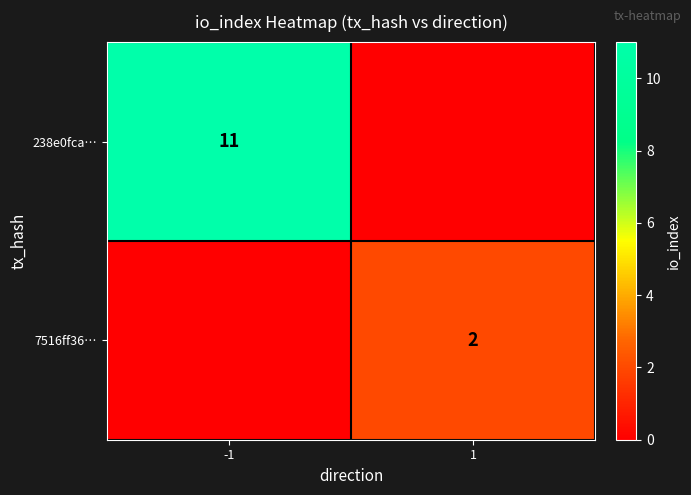

At how many categories does at least one series exceed 5?

1